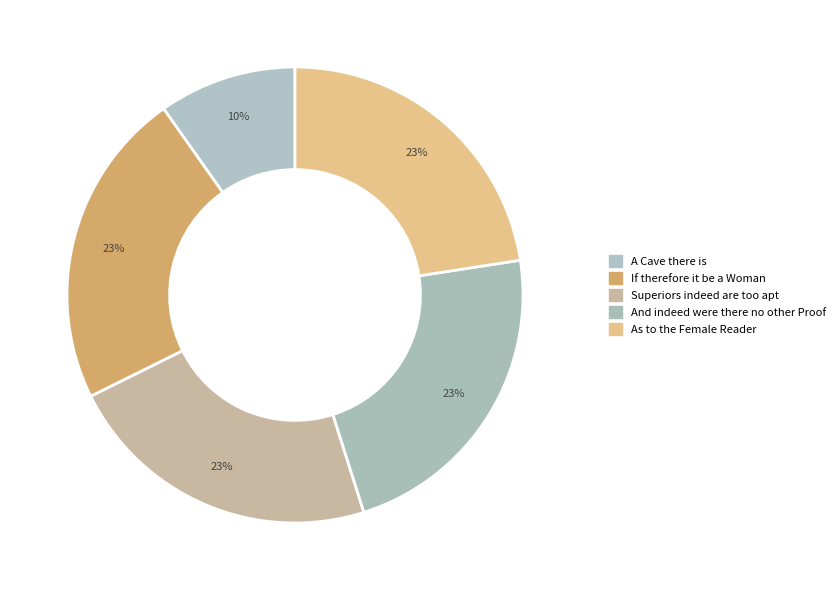

What percentage is the If therefore it be a Woman slice, to the nearest percent?

23%